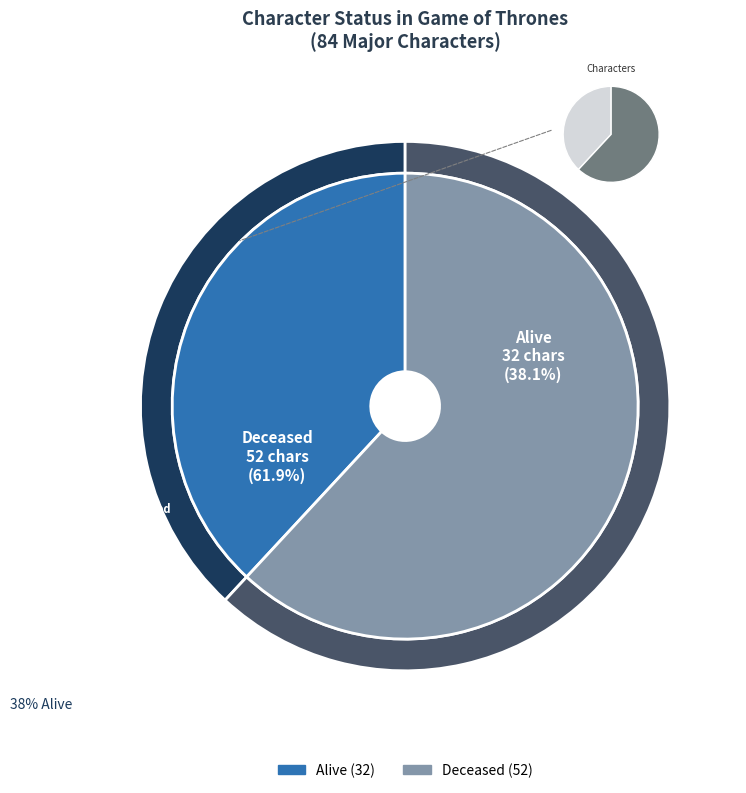

How much of the chart is everything except Alive?

61.9%